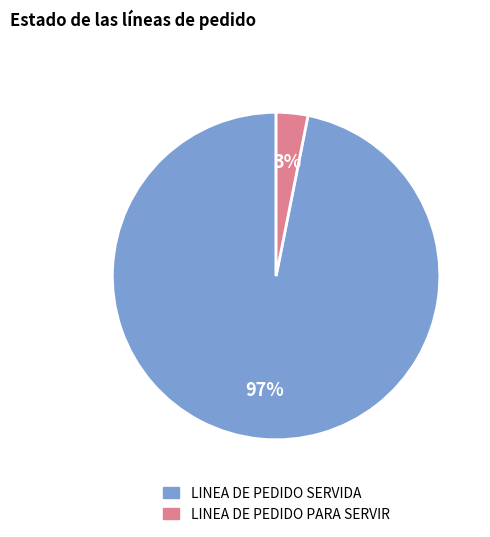

To the nearest percent, what portion does LINEA DE PEDIDO PARA SERVIR represent?

3%